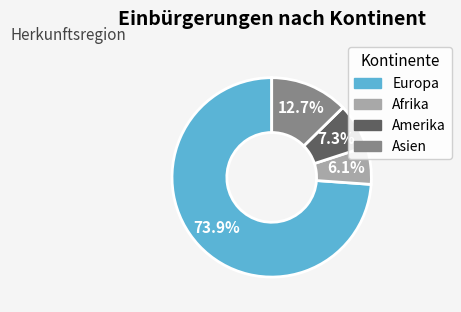

Does any single category account for the majority?

Yes